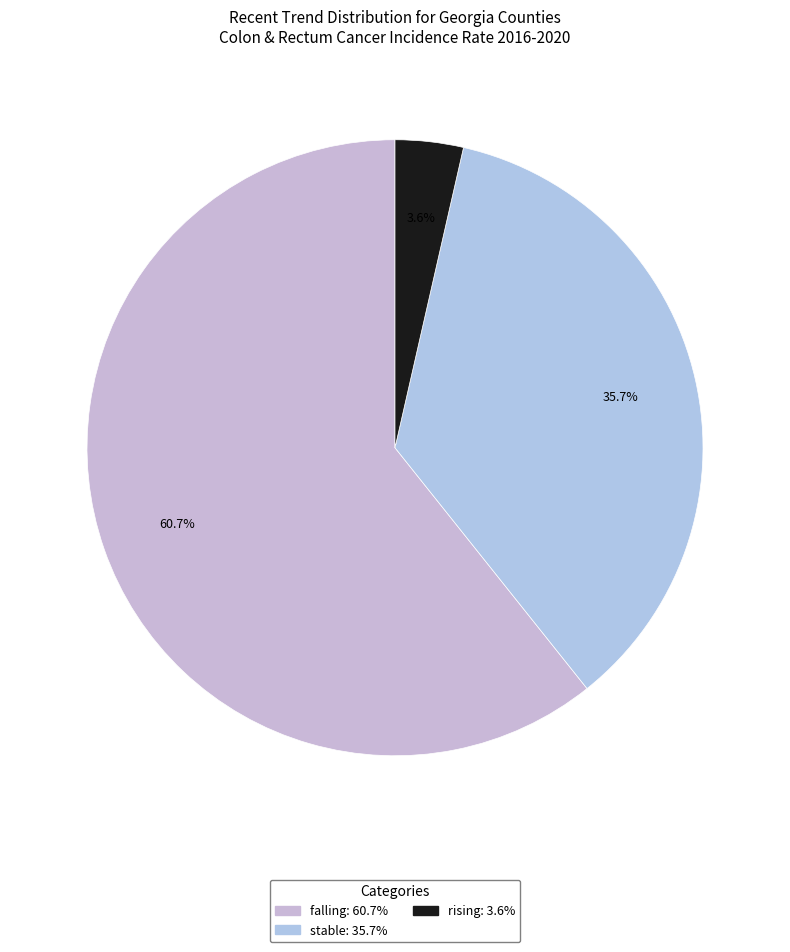

Which category has the biggest portion of the pie?

falling